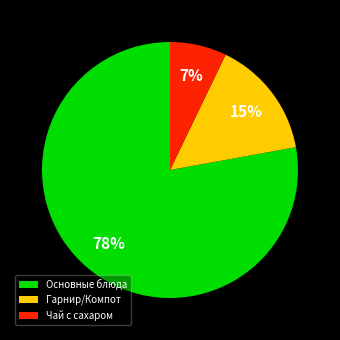

True or false: Чай с сахаром accounts for 1% of the total.

False